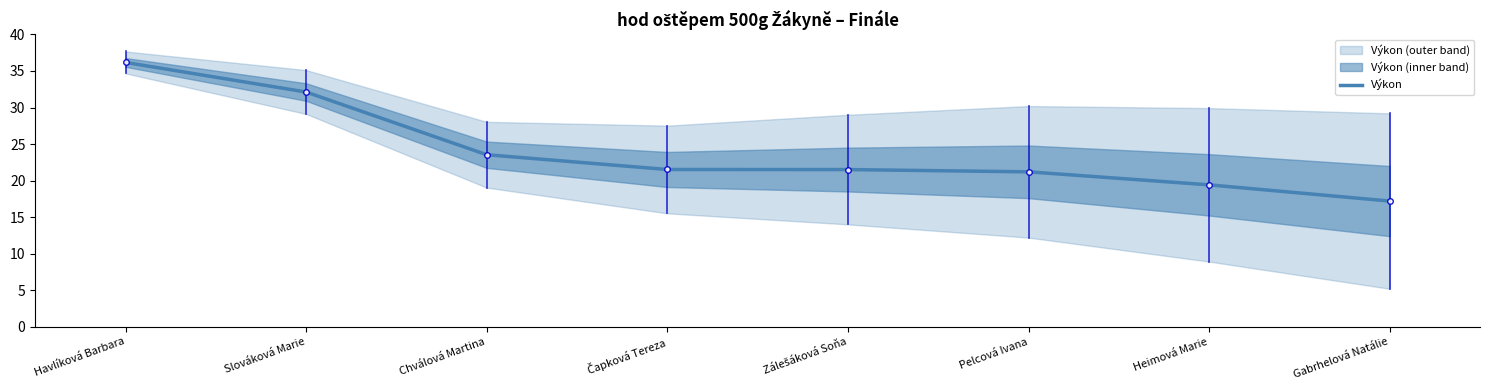

List the labels in order of value, largest first.

Havlíková Barbara, Slováková Marie, Chválová Martina, Čapková Tereza, Zálešáková Soňa, Pelcová Ivana, Heimová Marie, Gabrhelová Natálie